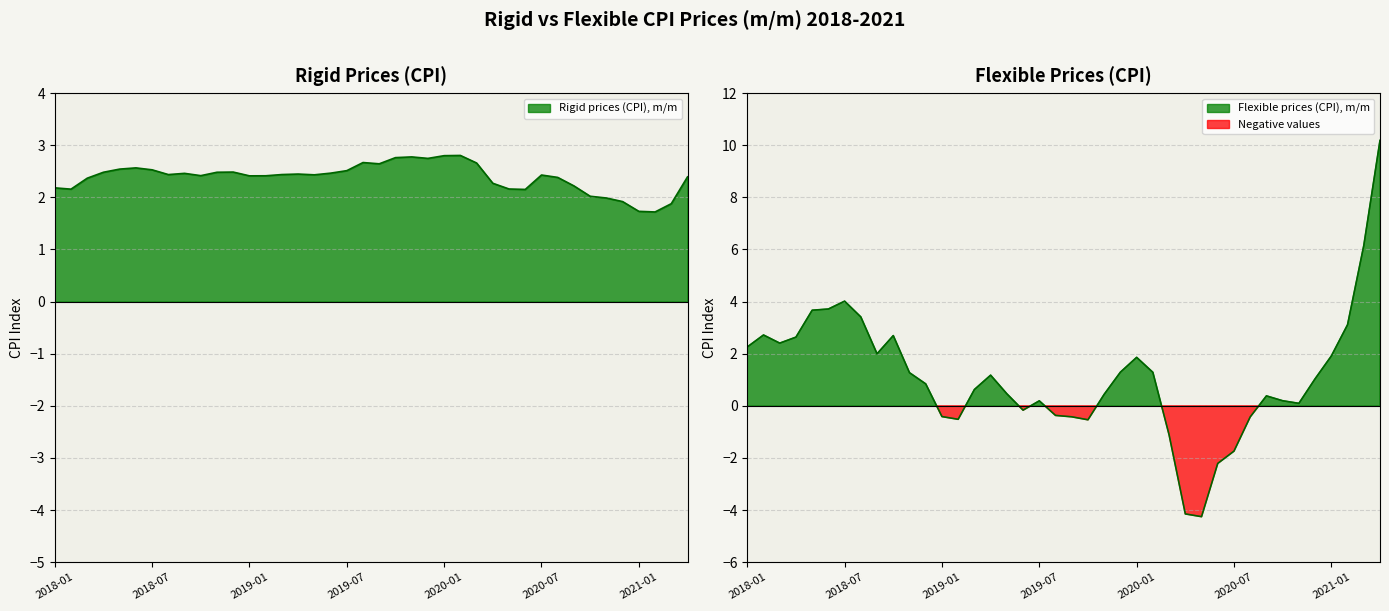

Between 2020-02 and 2019-02, which is larger?

2020-02